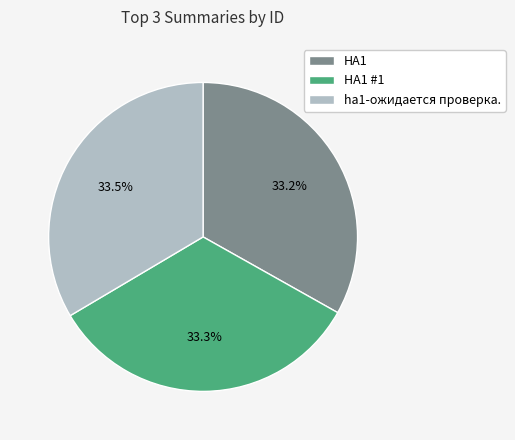

Combined, what portion of the pie is ha1-ожидается проверка. and HA1 #1?

66.8%